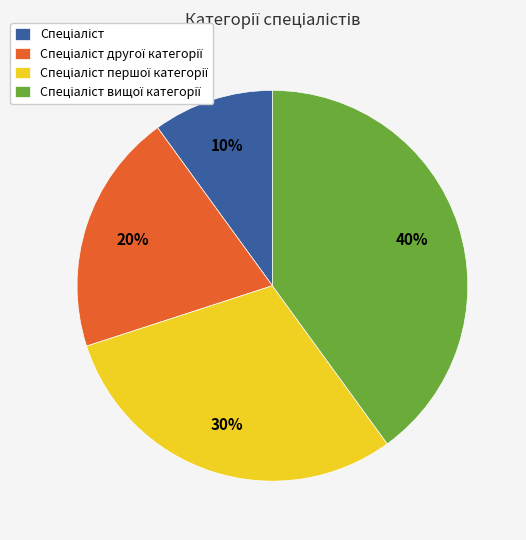

Does any single category account for the majority?

No